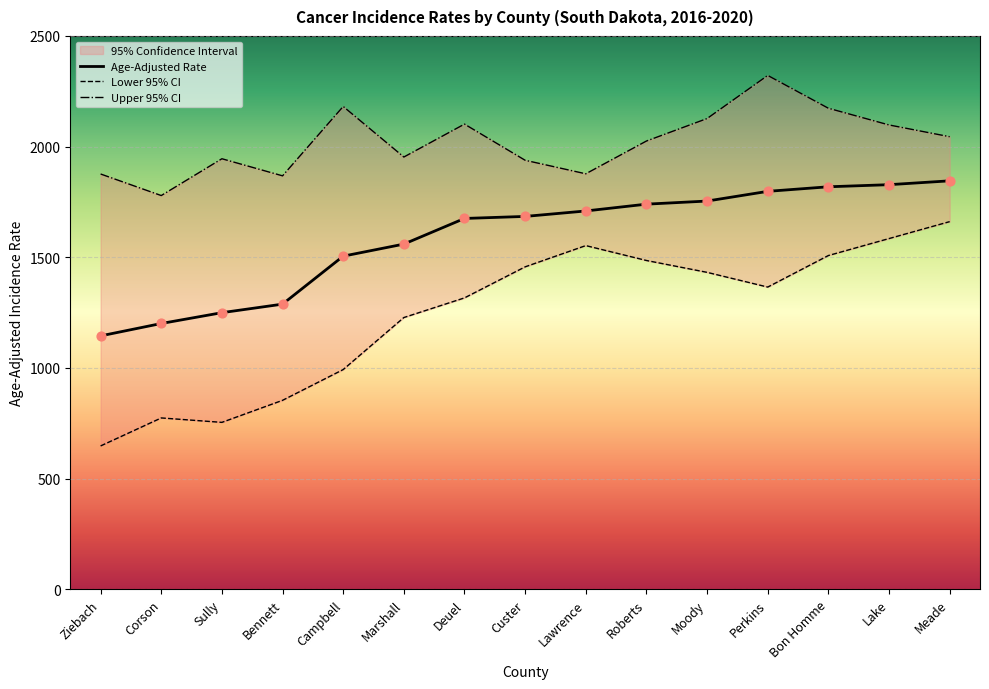

At how many categories does at least one series exceed 1438?

15